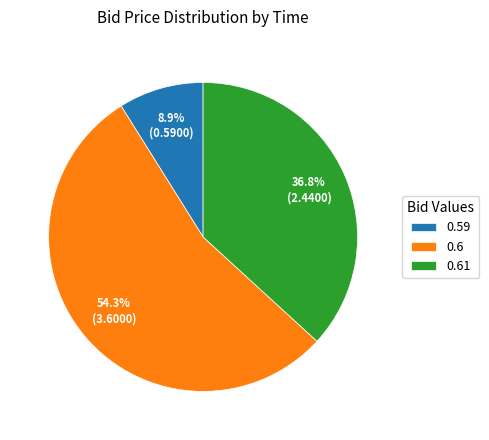

Count the number of slices in the pie.

3